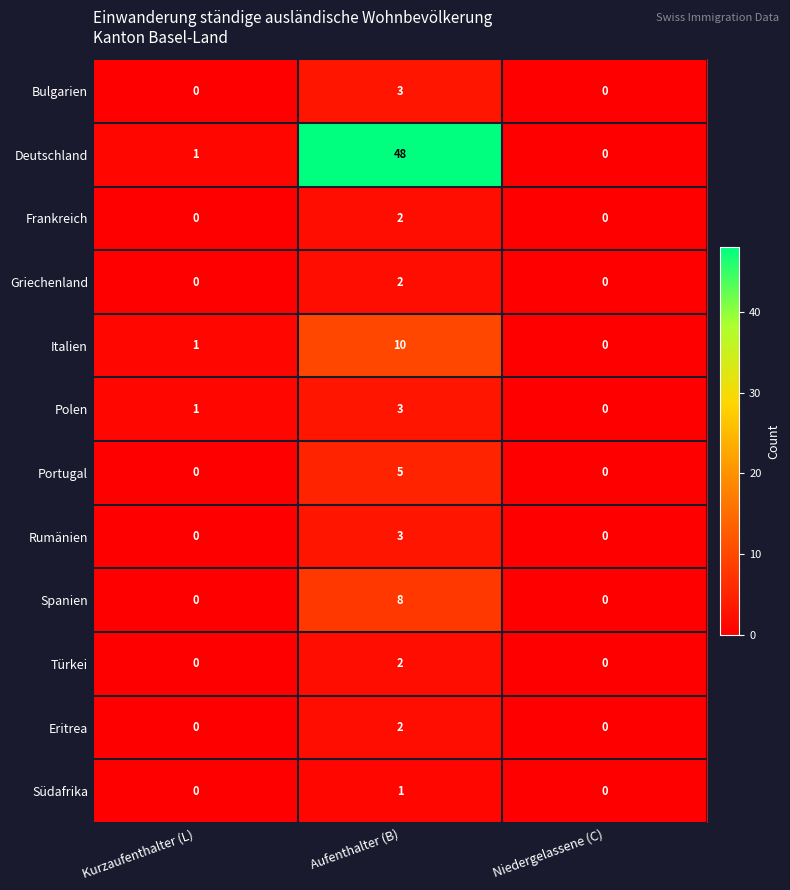

At how many categories does at least one series exceed 38?

1